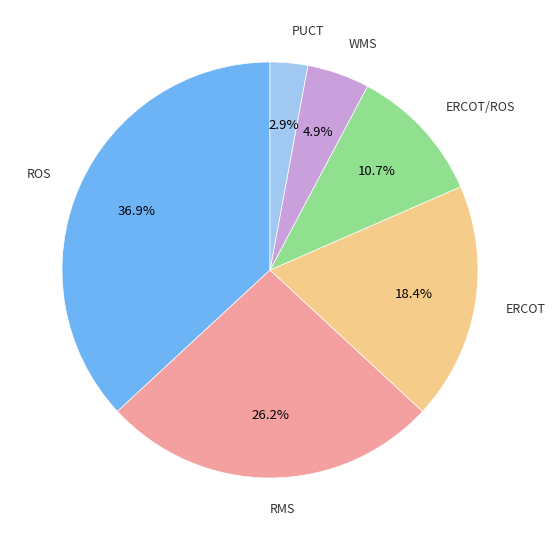

Is the sum of WMS and ERCOT/ROS greater than half?

No